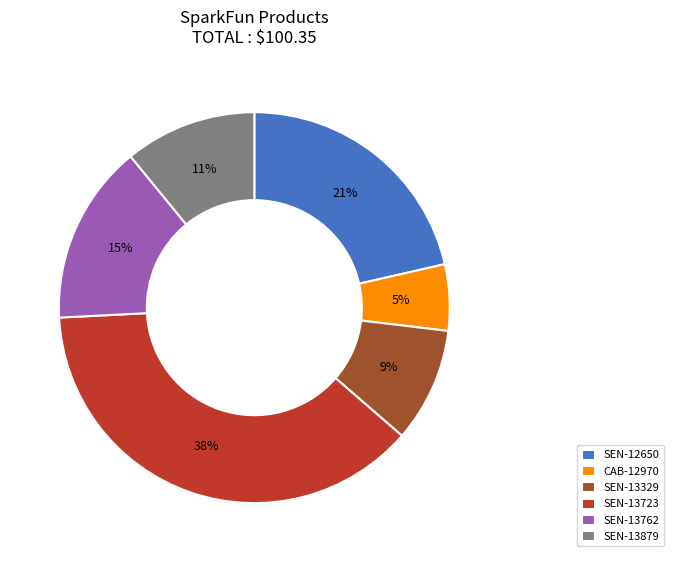

Which slice is the largest?

SEN-13723